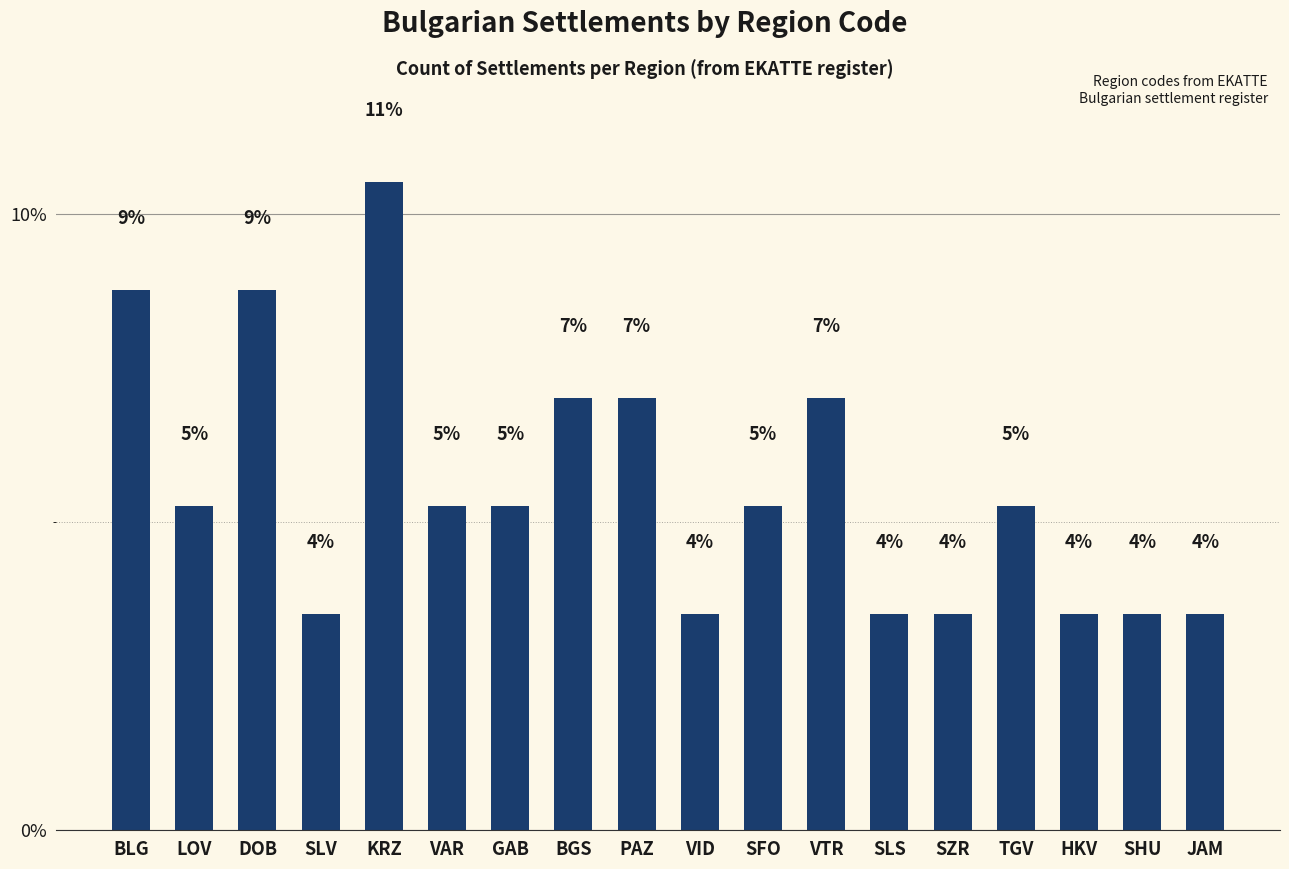

Reading right to left, what are all the values shown in this chart?

3.5	3.5	3.5	5.3	3.5	3.5	7.0	5.3	3.5	7.0	7.0	5.3	5.3	10.5	3.5	8.8	5.3	8.8